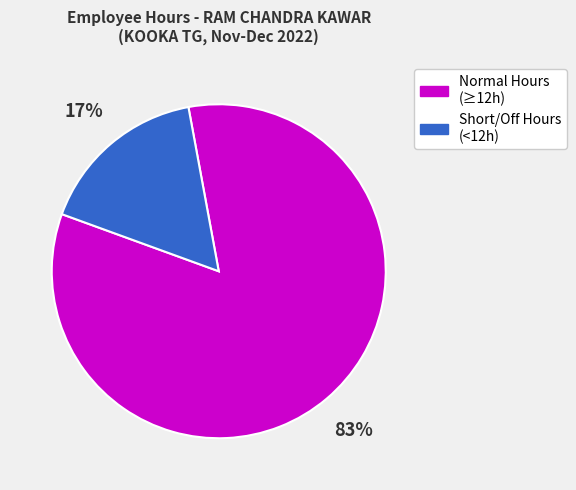

To the nearest percent, what is the average slice percentage?

50%